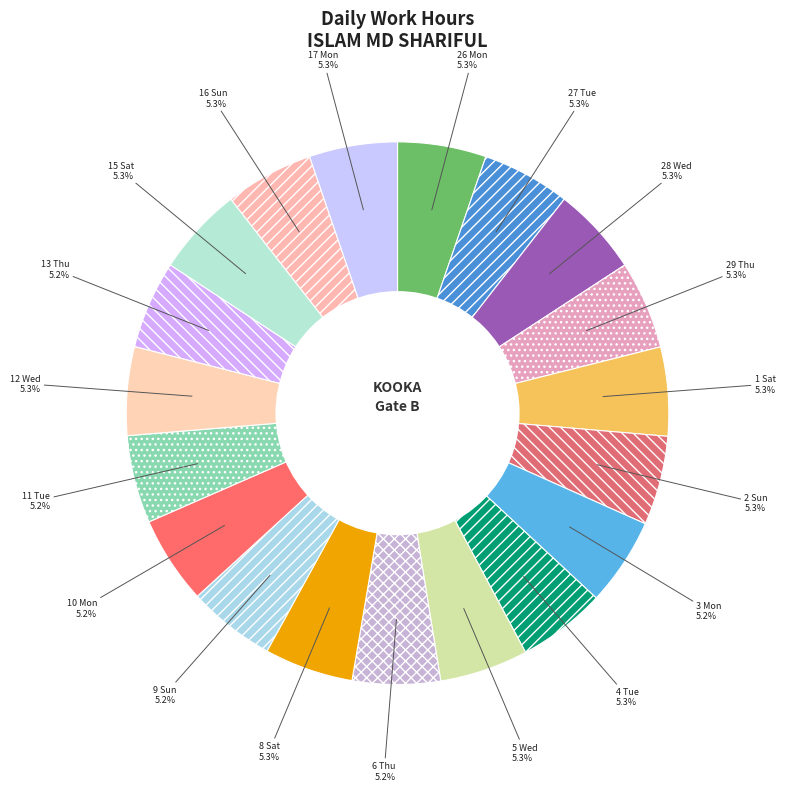

Count the number of slices in the pie.

19